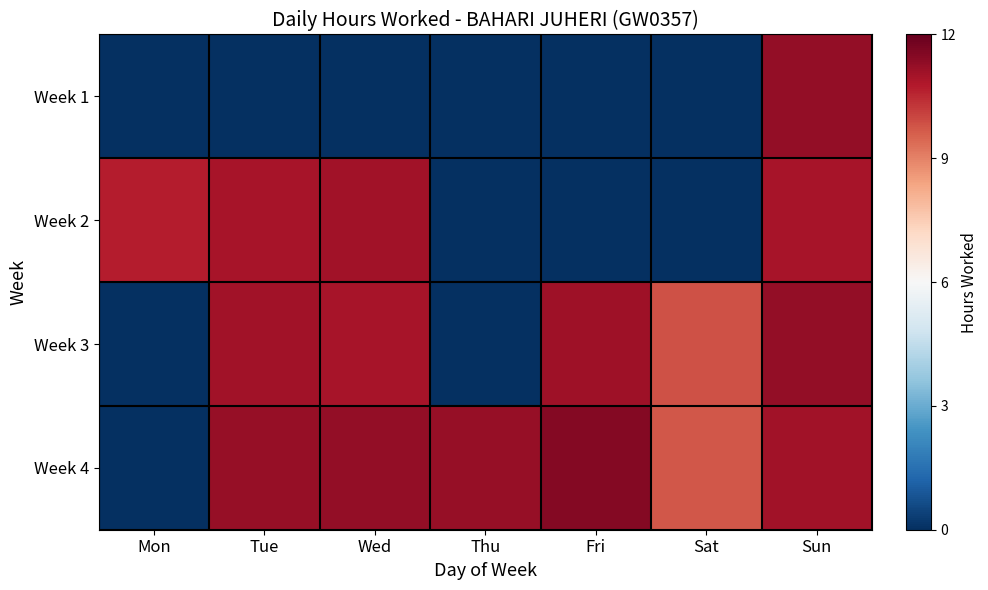

What is the total value across all series at Sun?

44.6